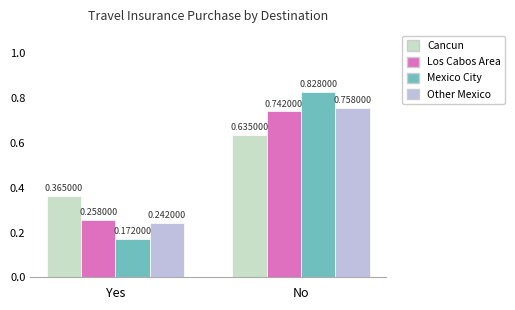

What are all the series names shown in the legend?

Cancun, Los Cabos Area, Mexico City, Other Mexico